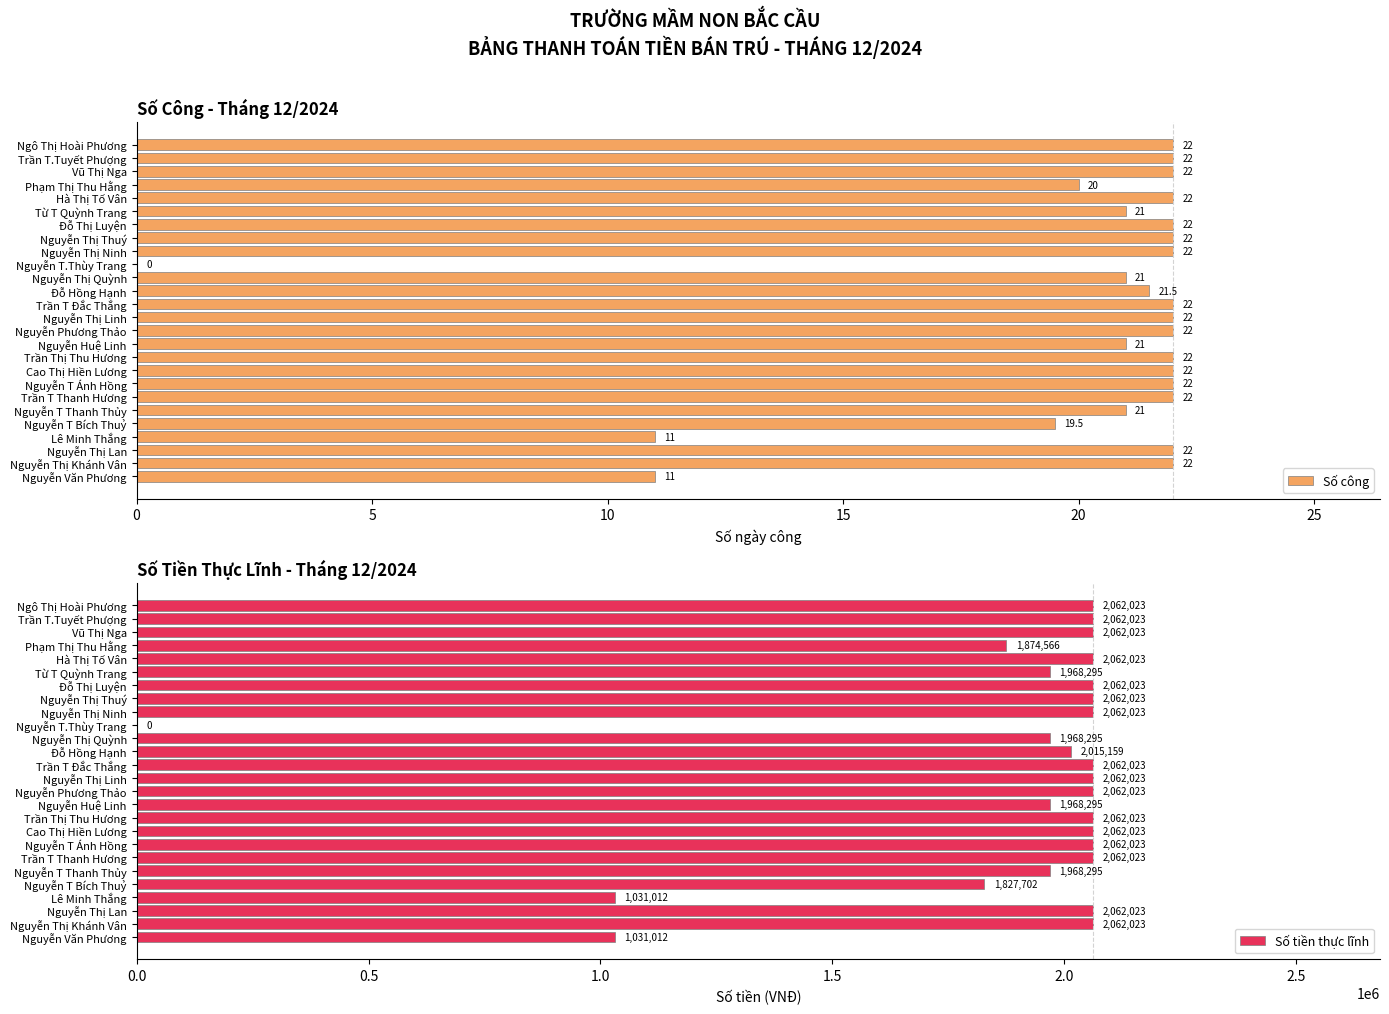

What is the difference between the second highest and minimum values in the Số công series?

22.0